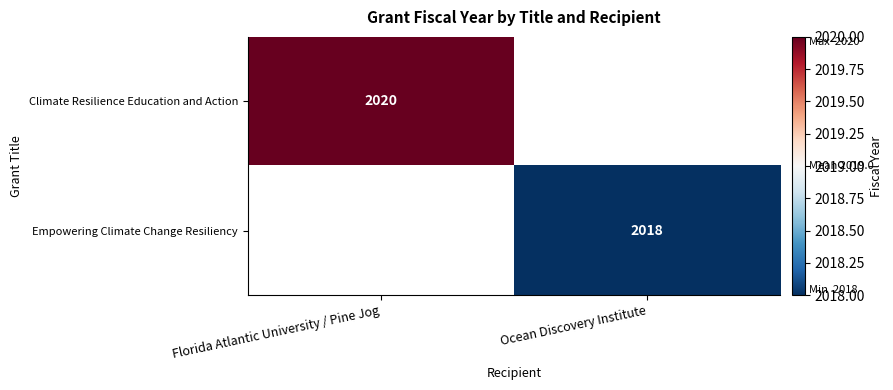

Is the value of Empowering Climate Change Resiliency at Ocean Discovery Institute greater than the value of Climate Resilience Education and Action at Florida Atlantic University / Pine Jog?

No